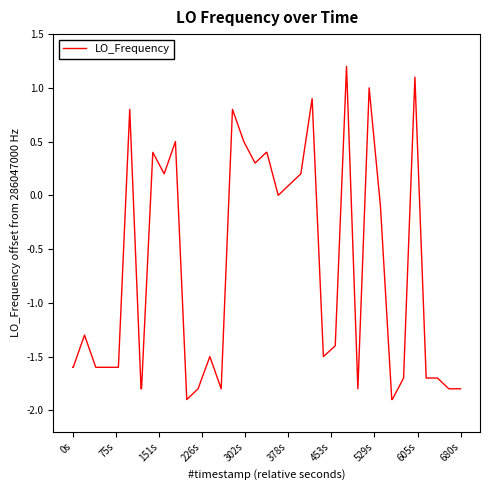

What is the maximum value shown in the chart?

1.2